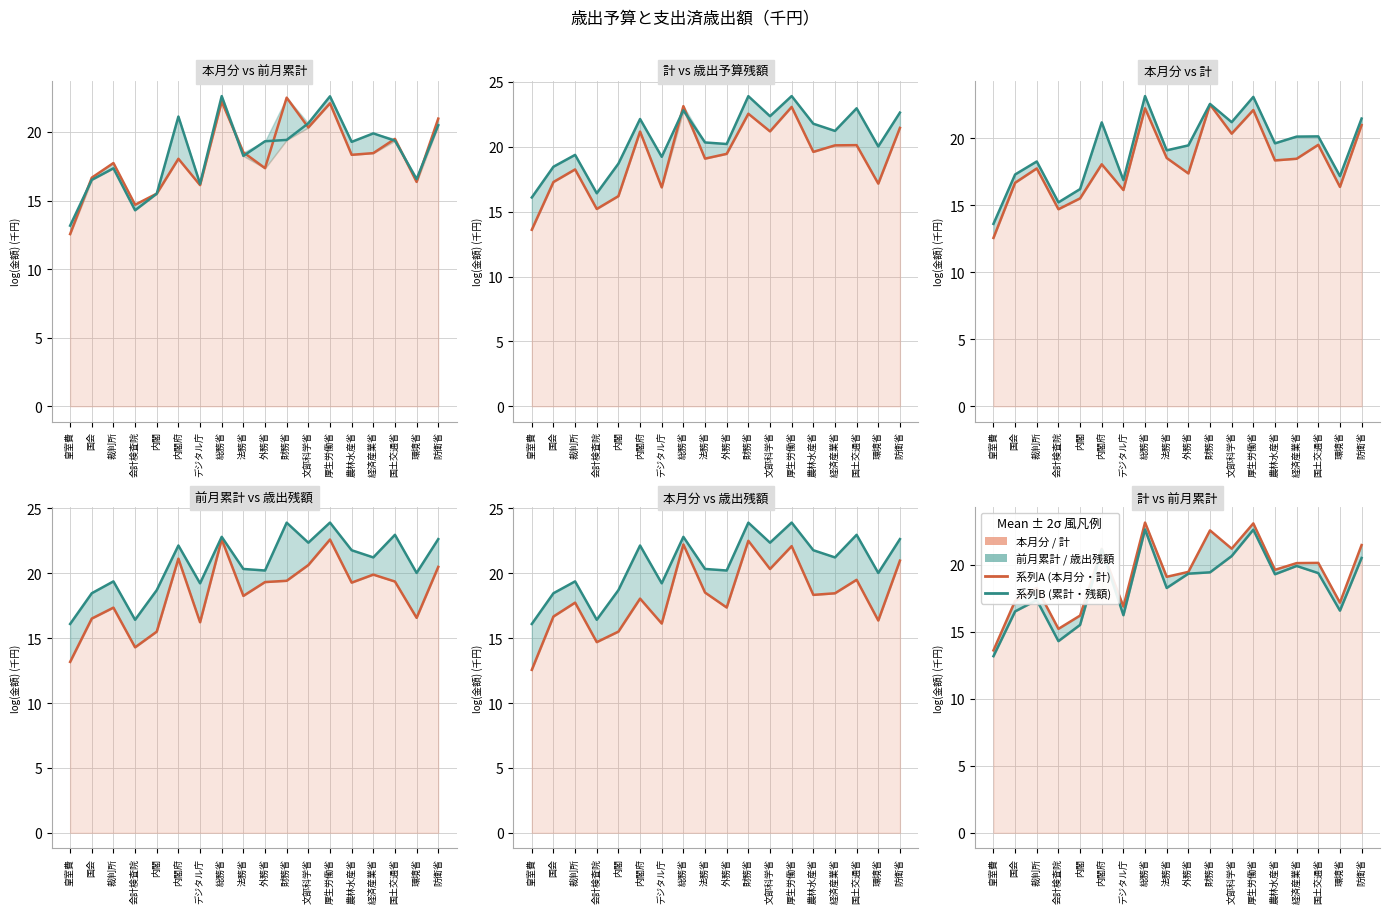

How many lines are shown in the chart?

4